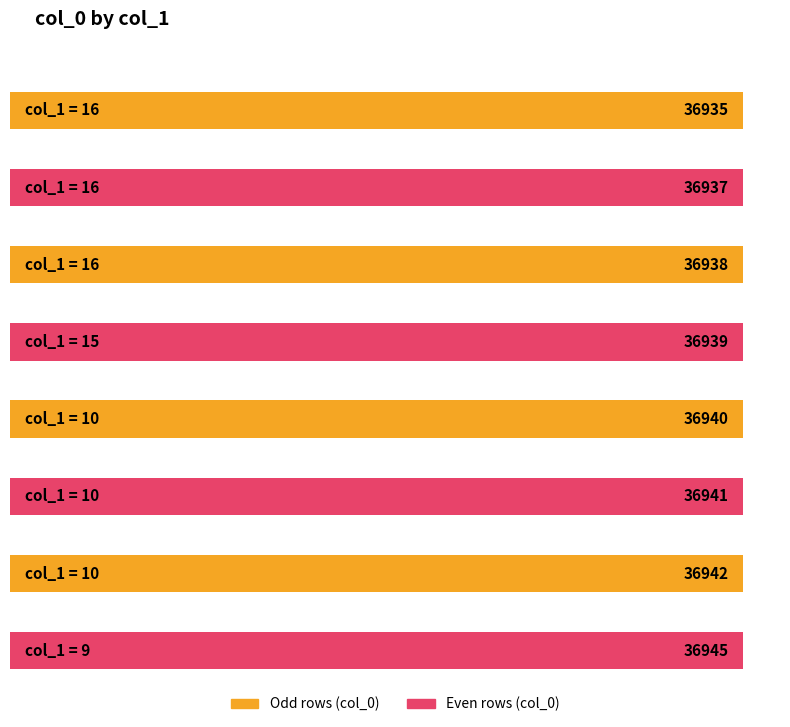

The chart shows a value of 19940 at 16. True or false?

False